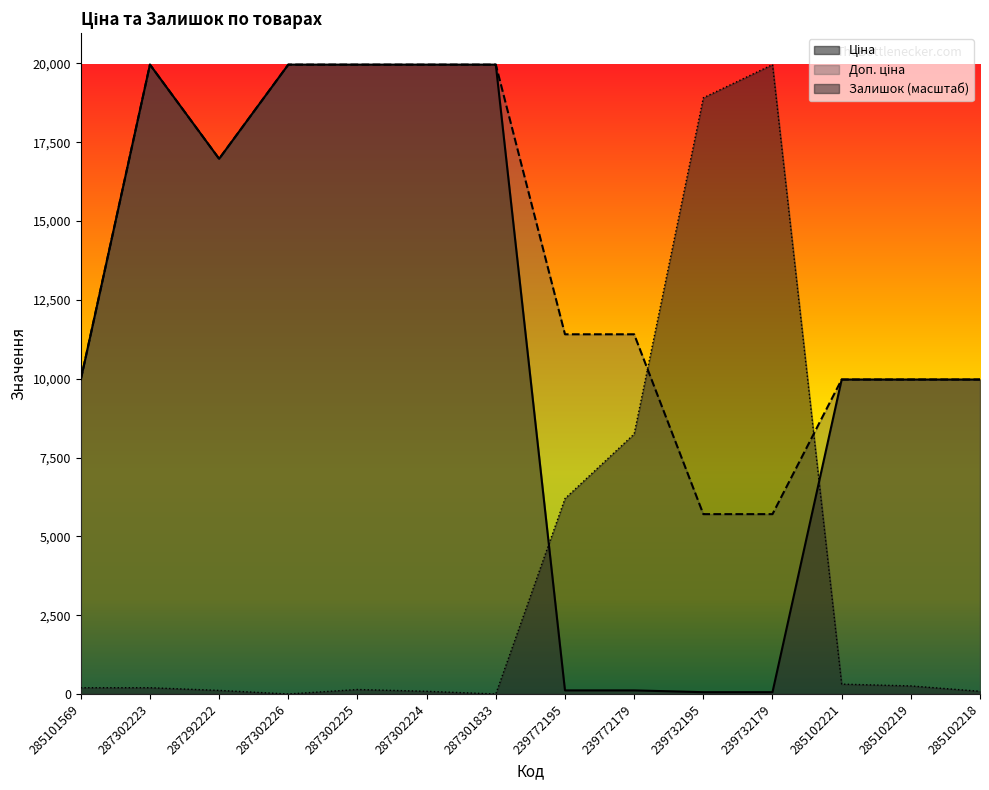

What is the maximum value for Доп. ціна?

19964.2